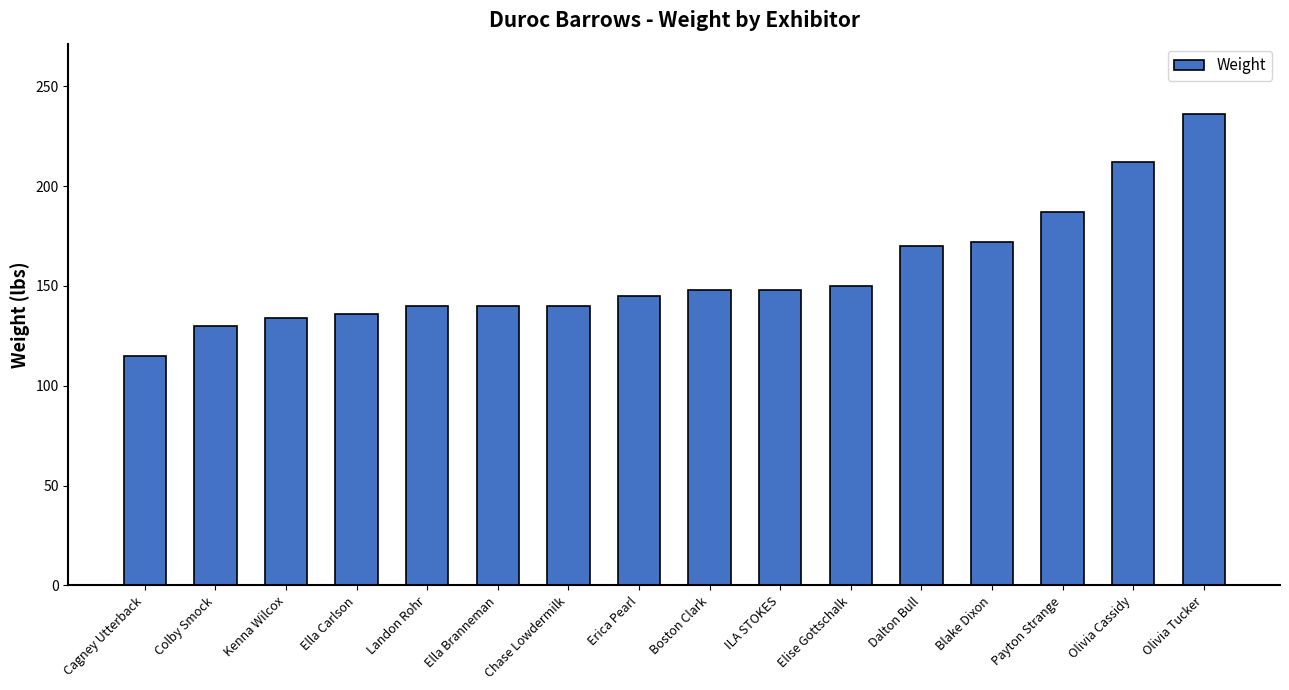

The chart shows a value of 45 at Colby Smock. True or false?

False